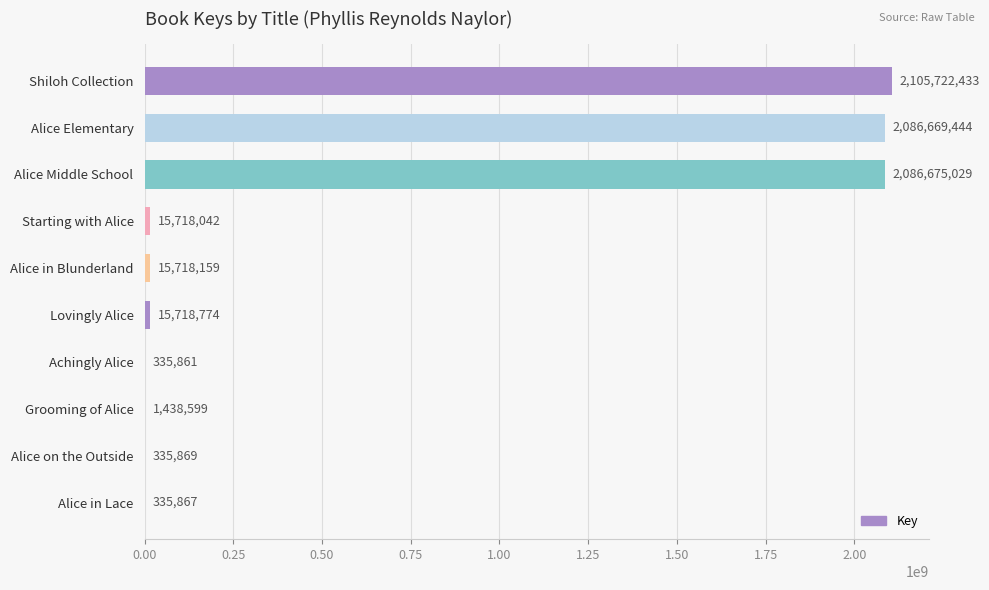

Count the number of data series in this chart.

1